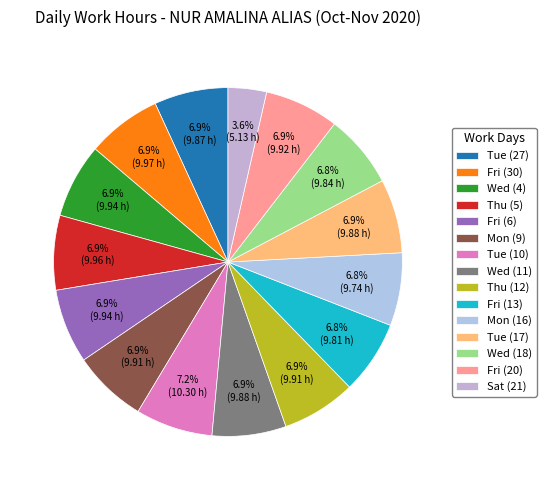

True or false: Fri (30) accounts for 1% of the total.

False